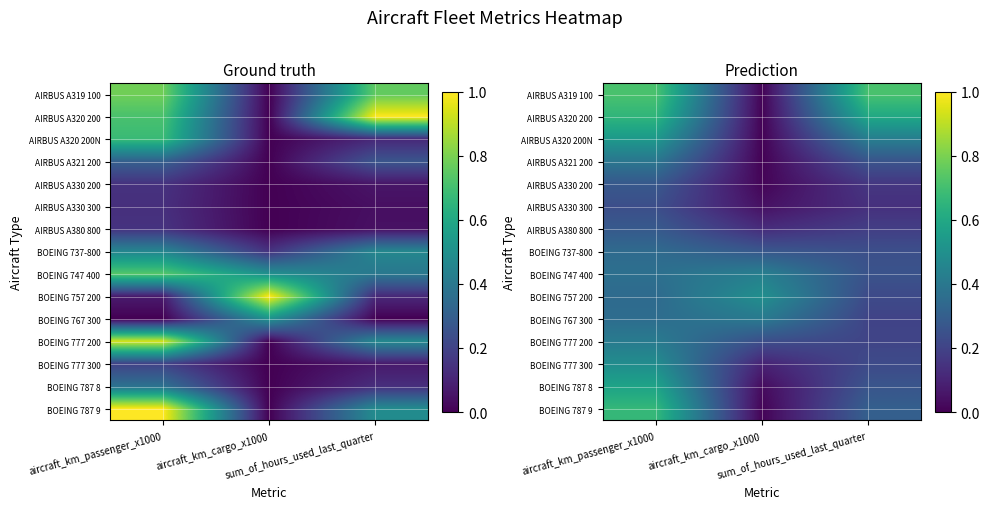

At which category does the chart reach its minimum across all series?

aircraft_km_cargo_x1000